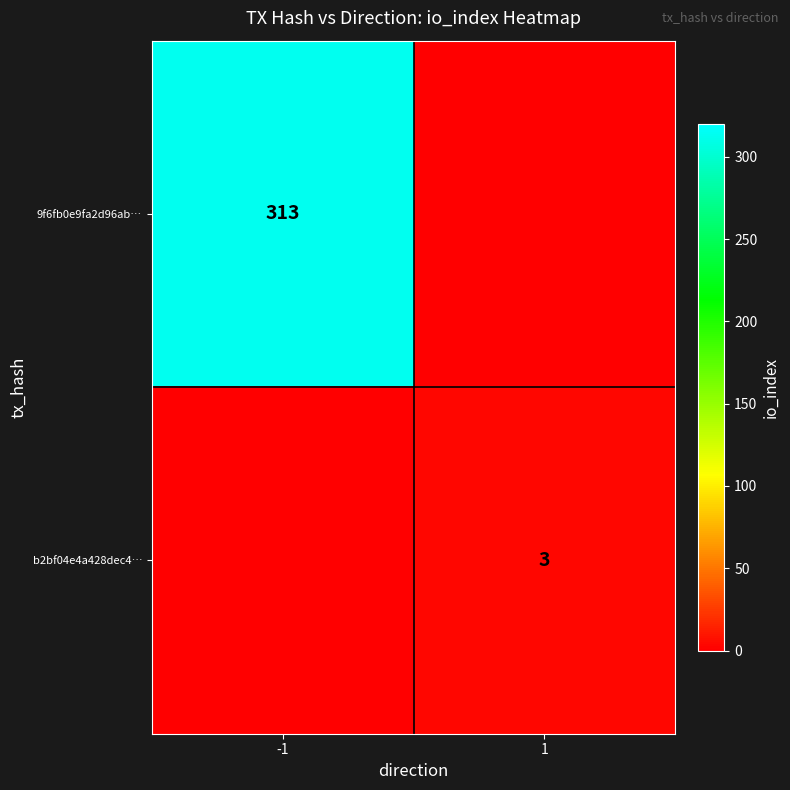

What is the total value across all series at -1?

313